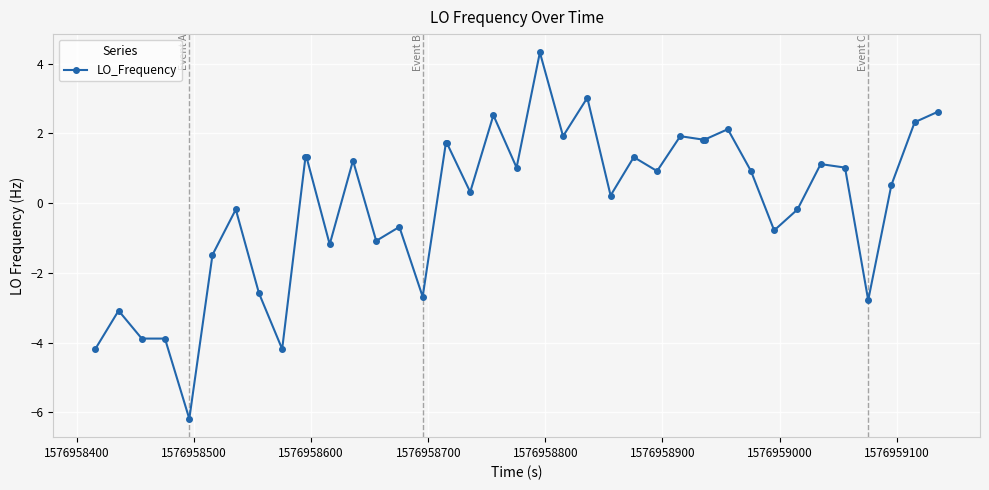

What is the difference between the second highest and minimum values?

9.2